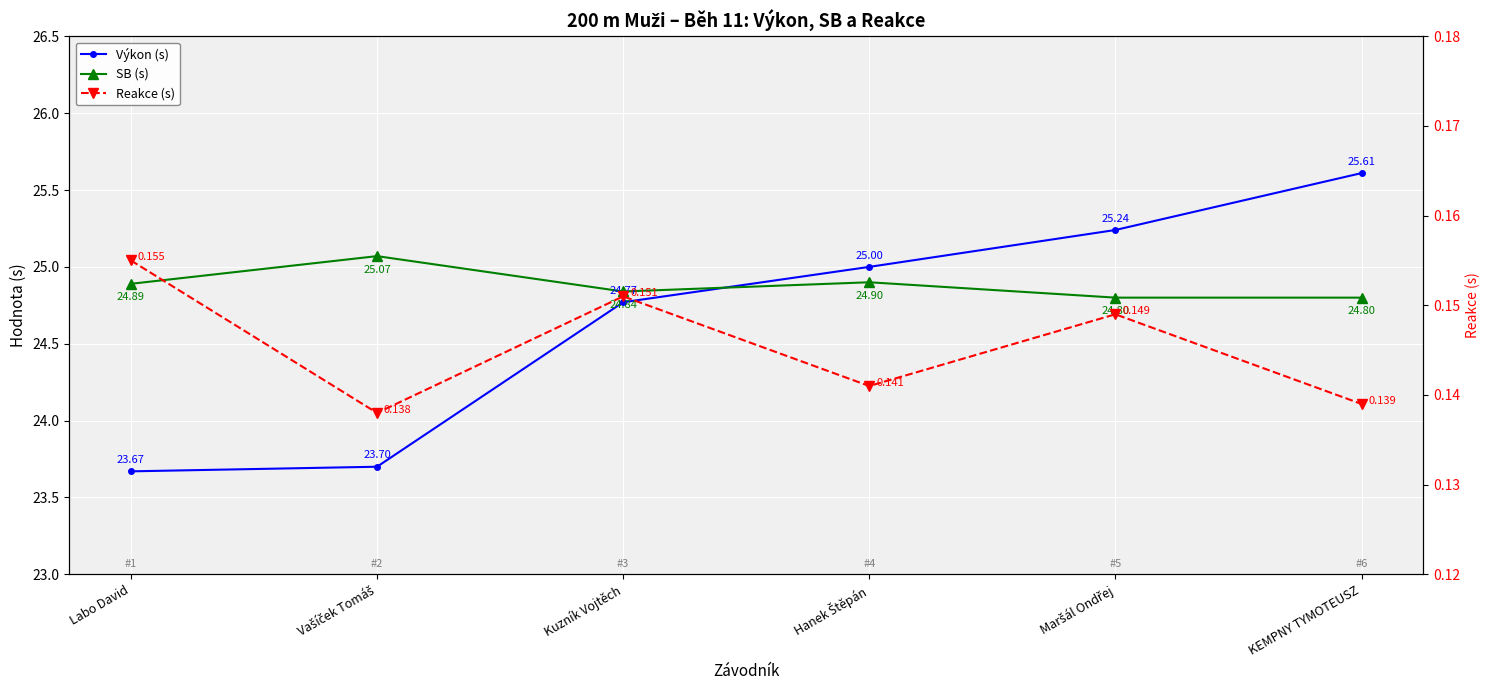

What is the average value of the Výkon (s) series?

24.7